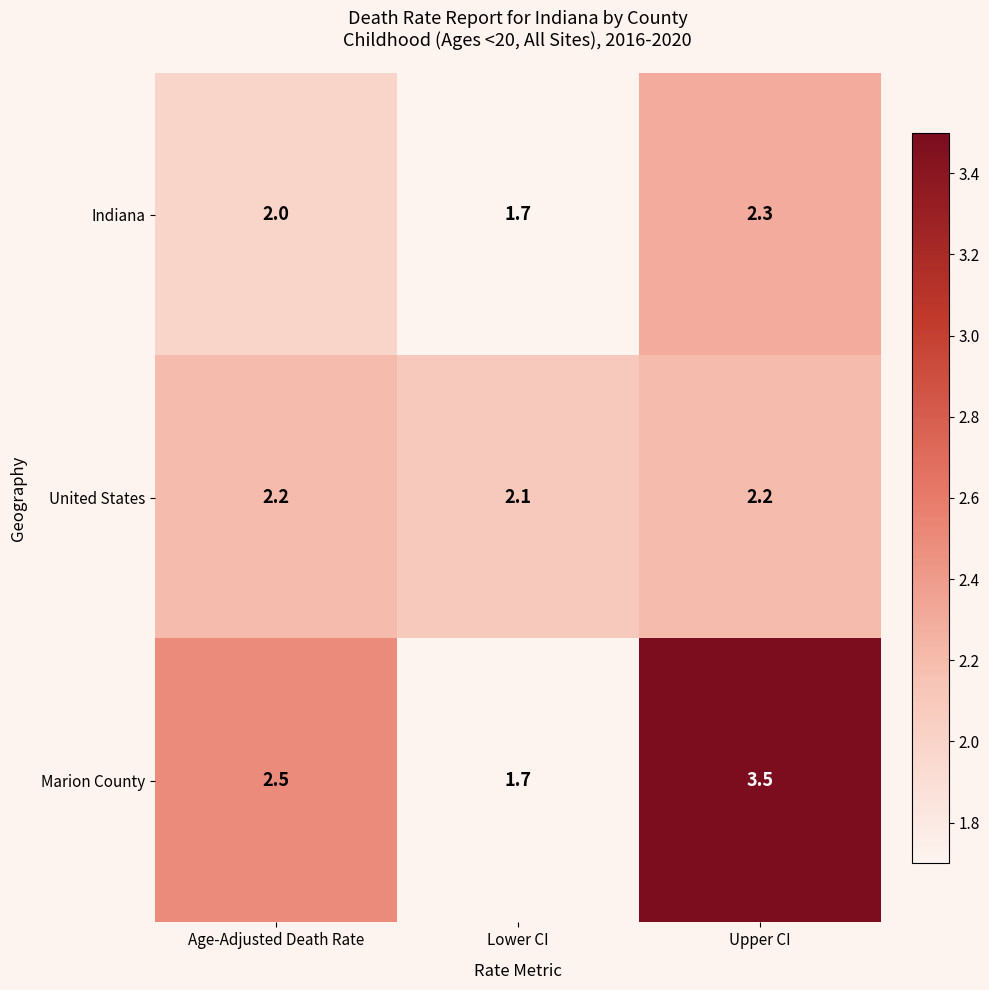

What is the difference between the highest and lowest values at Lower CI?

0.4